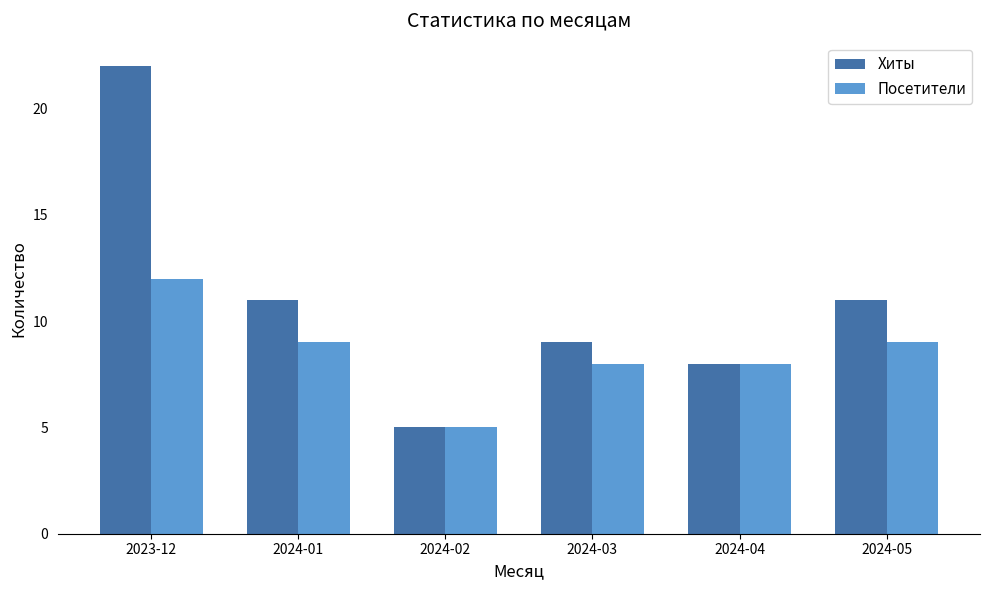

What is the label of the 5th bar from the left?

2024-04